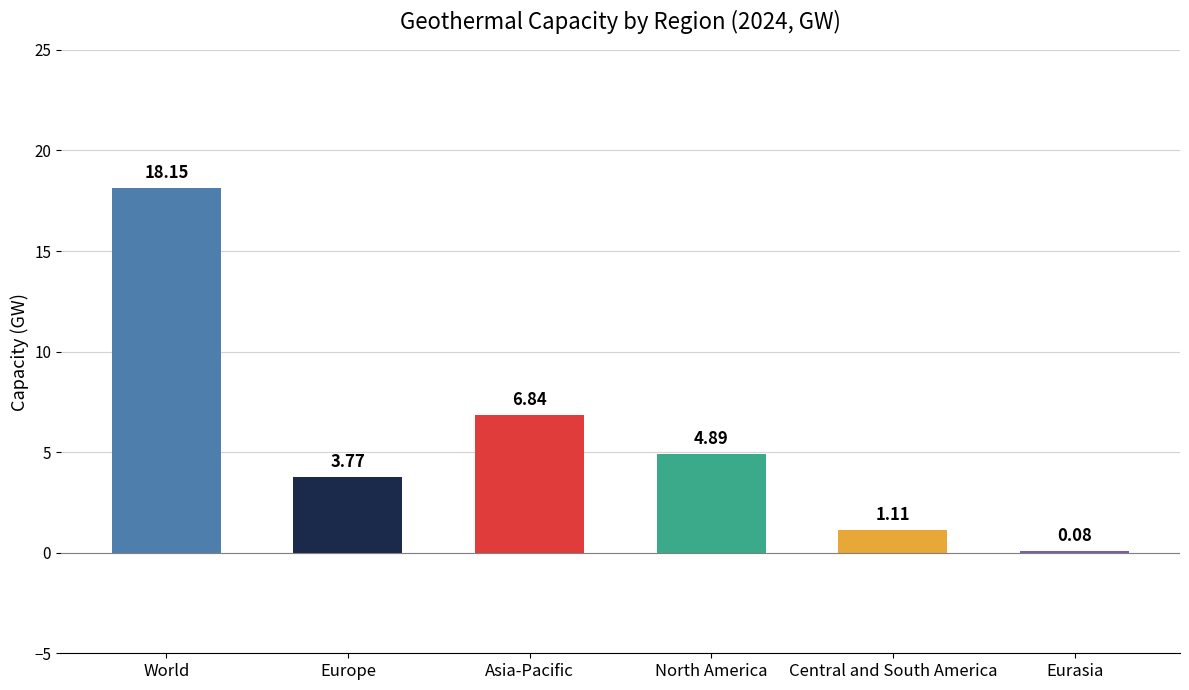

Where does the data first go above 4?

World